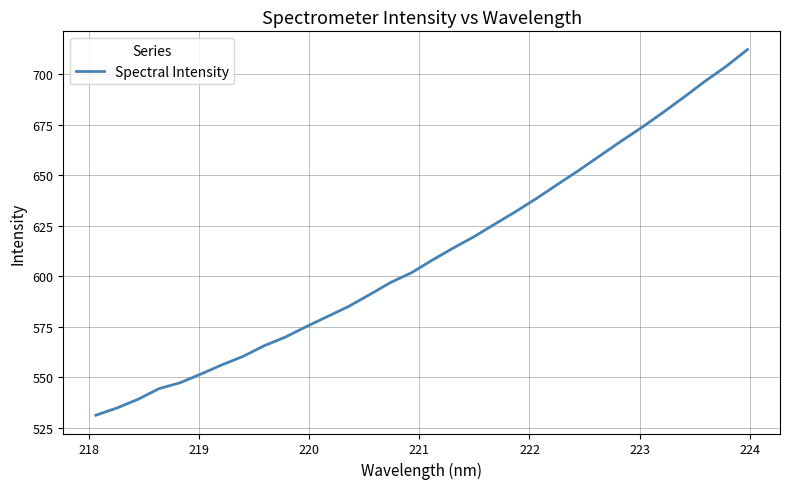

What is the smallest value displayed?

531.3